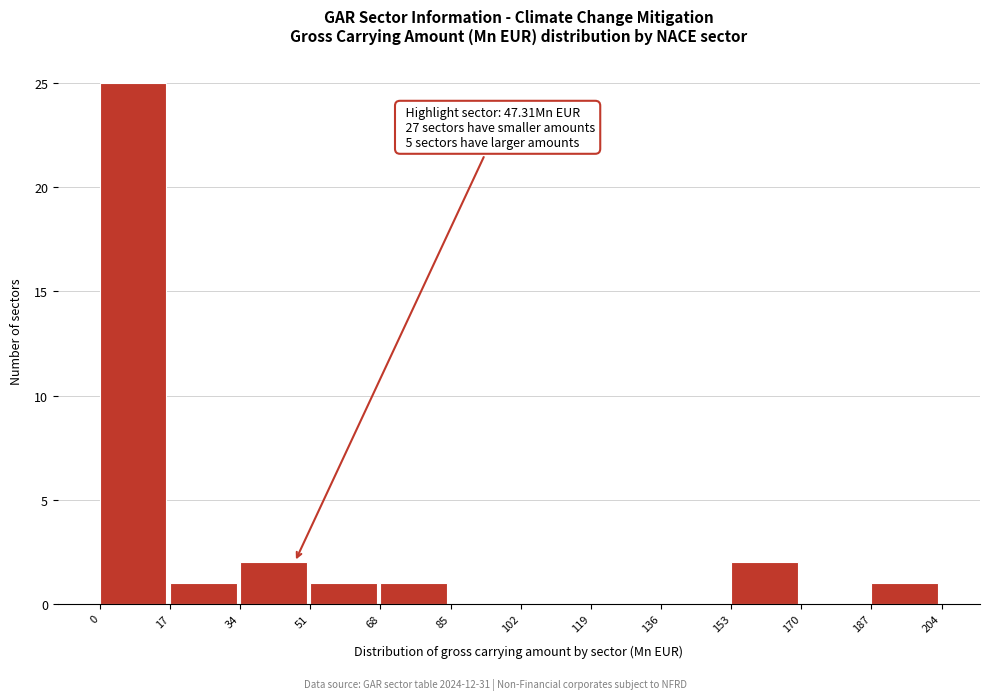

Which range on the x-axis has the tallest bar?

0 to 17